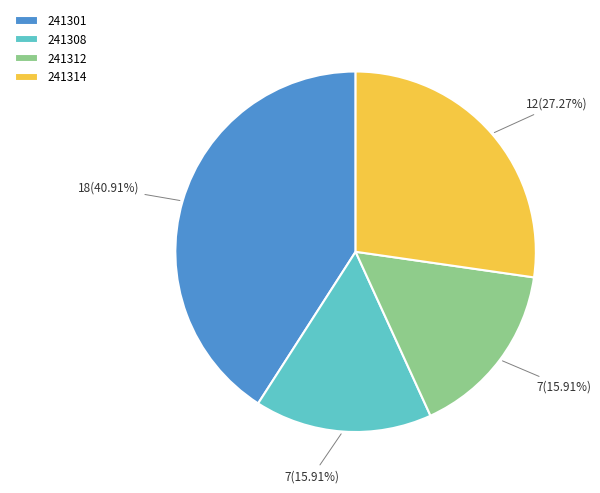

What is the ratio of the value at 241312 to the value at 241301?

0.4